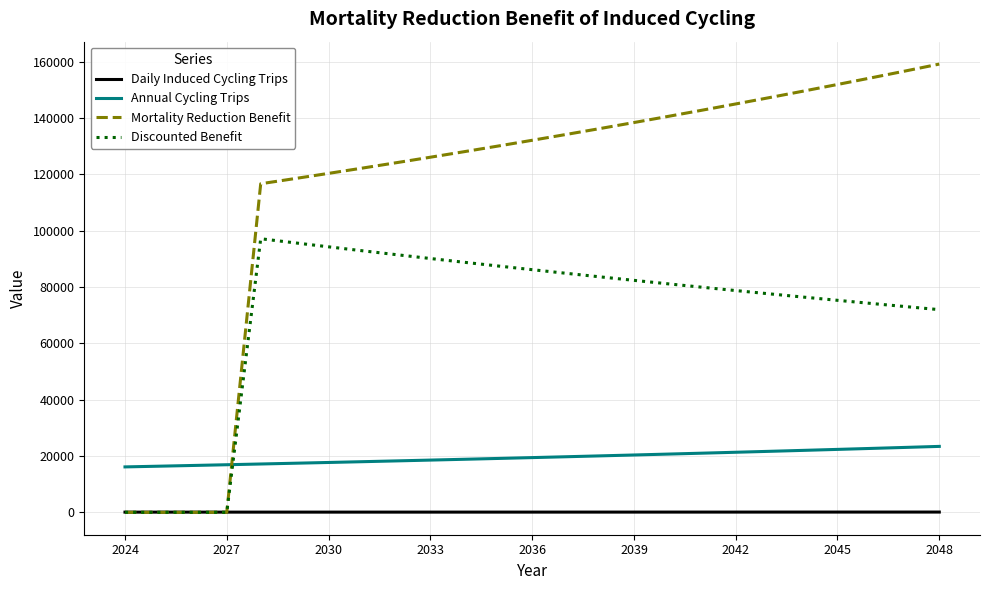

True or false: Mortality Reduction Benefit and Annual Cycling Trips intersect in this chart.

True